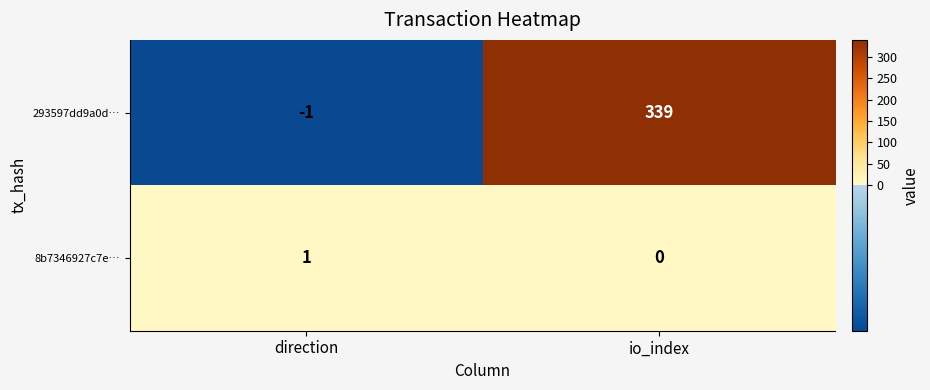

At which label is 8b7346927c7e… closest to 0?

io_index